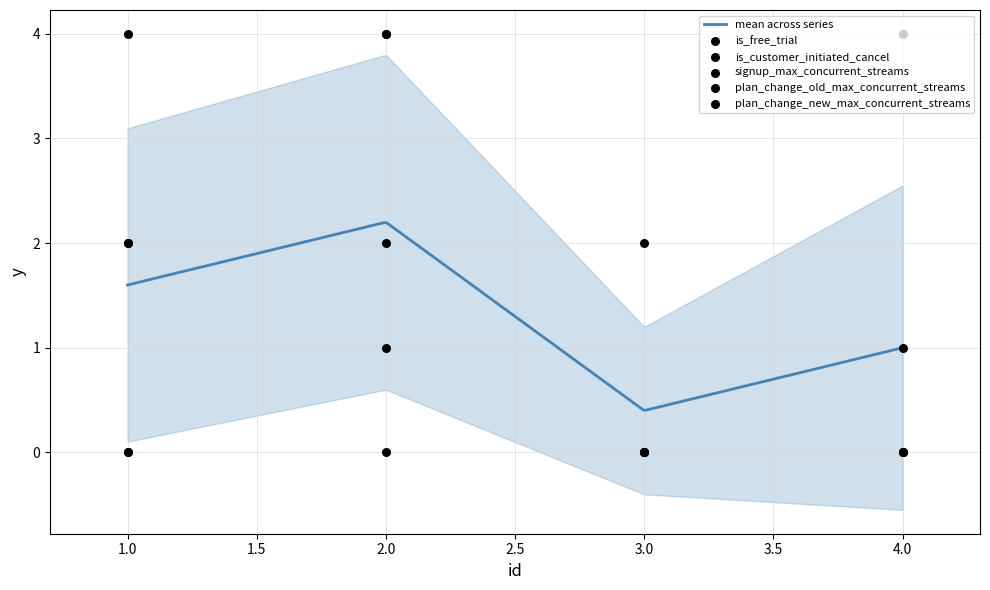

What are all the series names shown in the legend?

is_free_trial, is_customer_initiated_cancel, signup_max_concurrent_streams, plan_change_old_max_concurrent_streams, plan_change_new_max_concurrent_streams